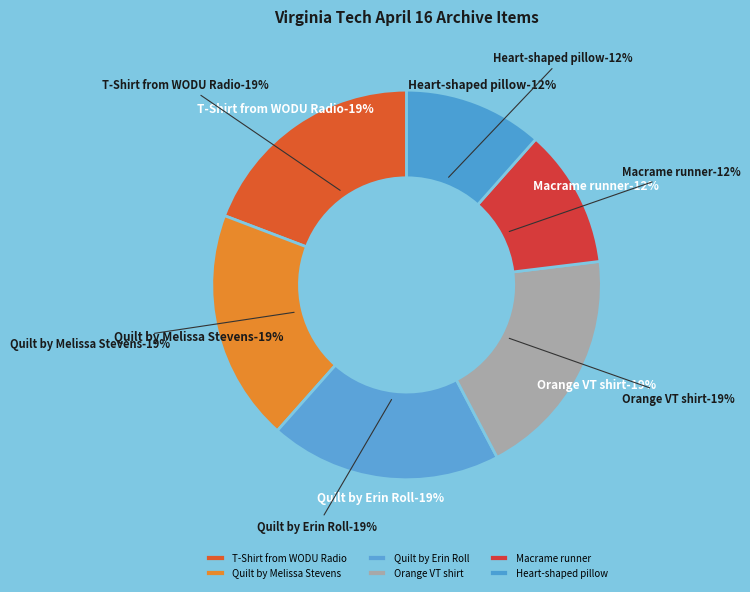

Combined, do Quilt by Erin Roll and Heart-shaped pillow account for over 50%?

No